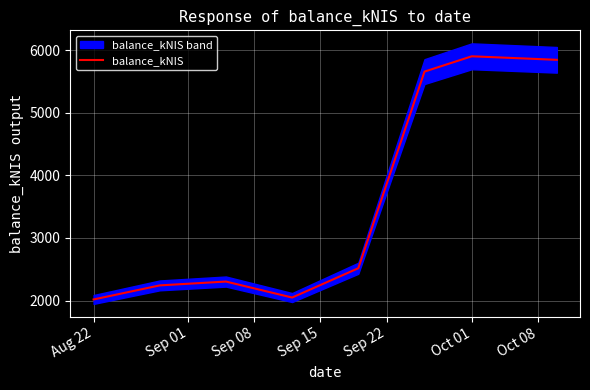

The value of balance_kNIS at Aug 22 is 2018.9. True or false?

True